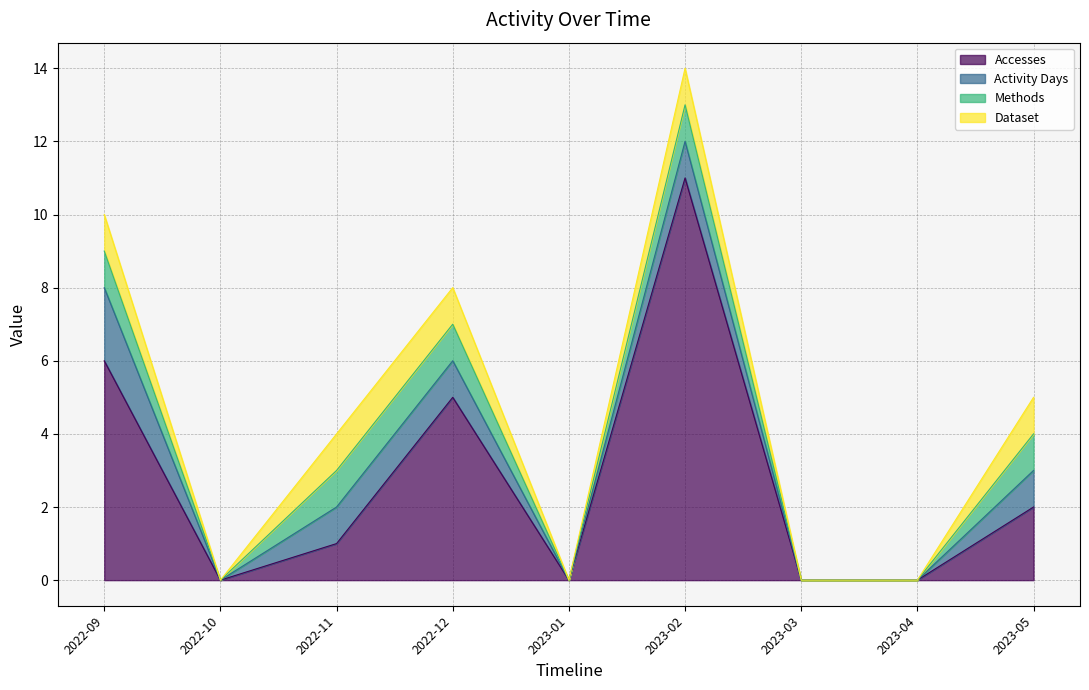

What is the highest value of the Activity Days series?

2